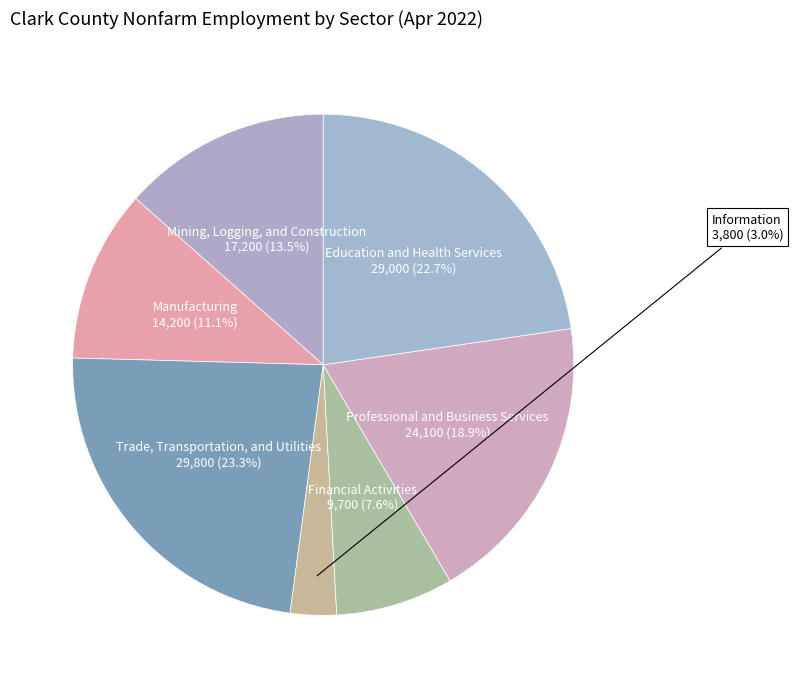

Count the number of slices in the pie.

7